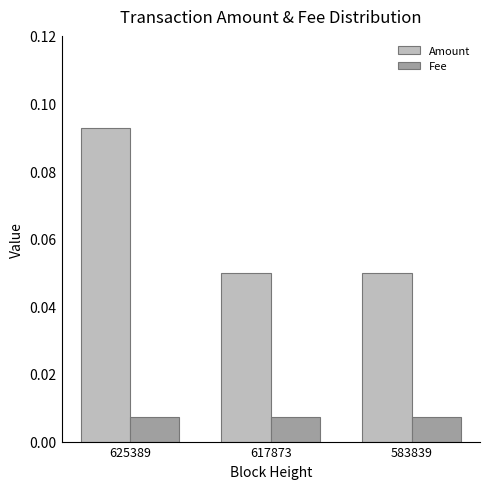

Which series has the largest total across all categories?

Amount